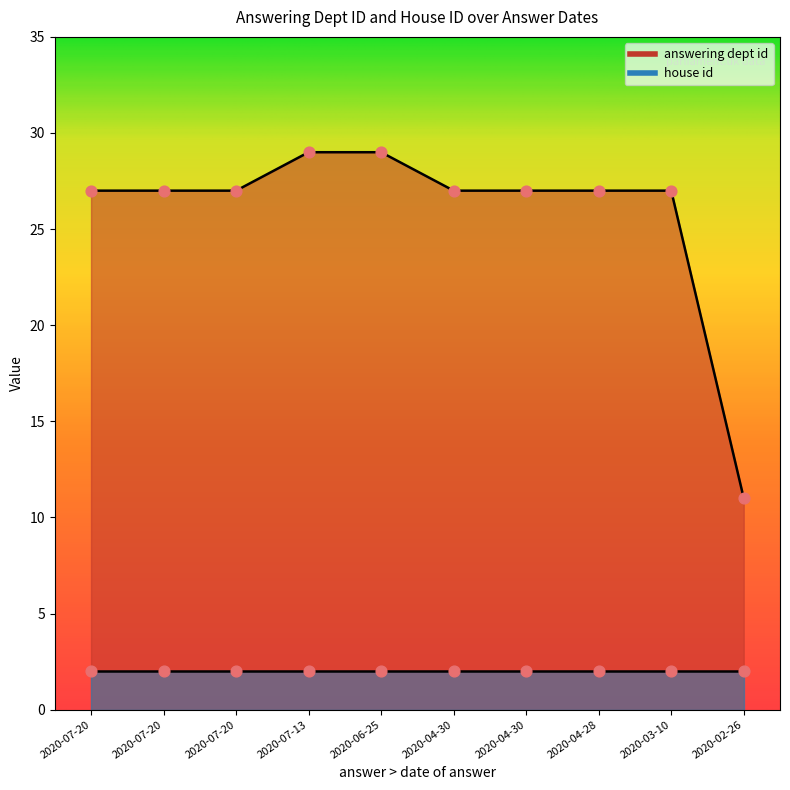

What is the change in value from 2020-07-13 to 2020-04-30?

-2